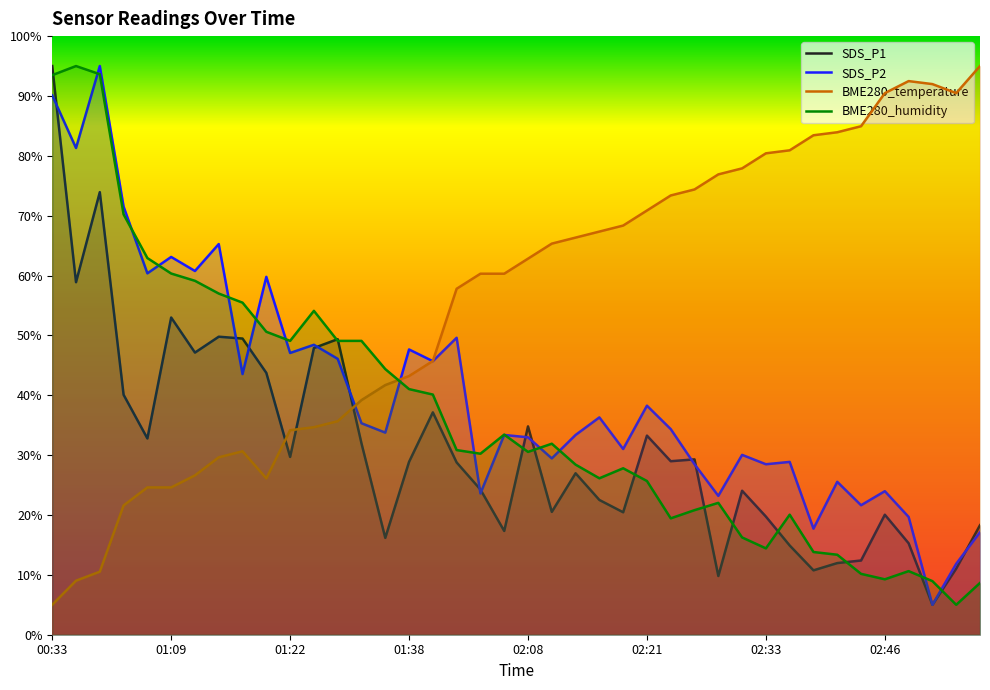

What is the sum of all BME280_humidity values?

1482.5